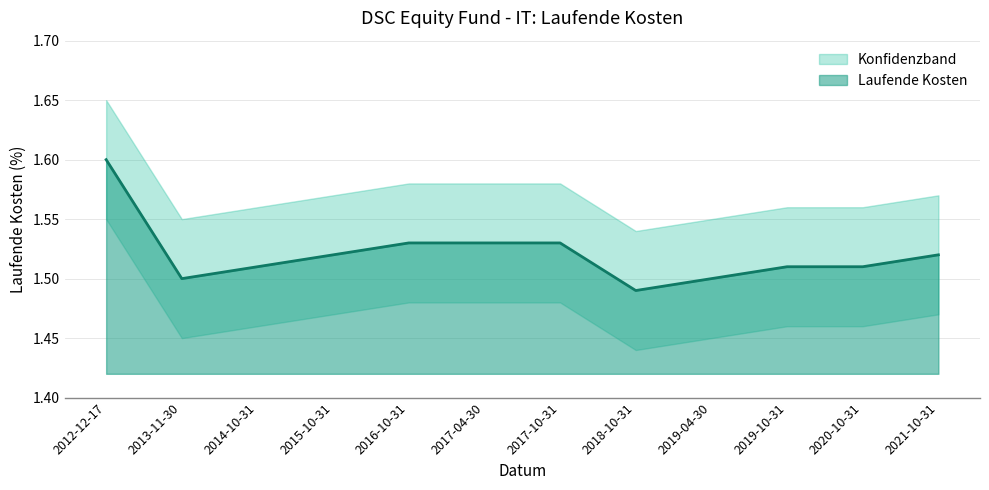

Does the chart display data point markers on the line(s)?

No